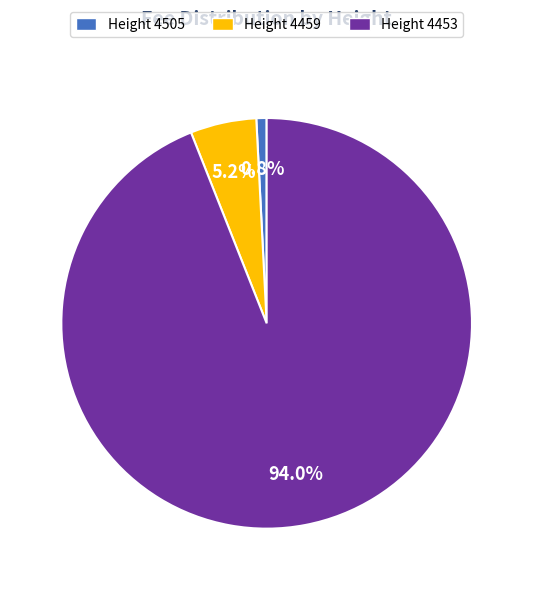

Between Height 4505 and Height 4459, which is larger?

Height 4459